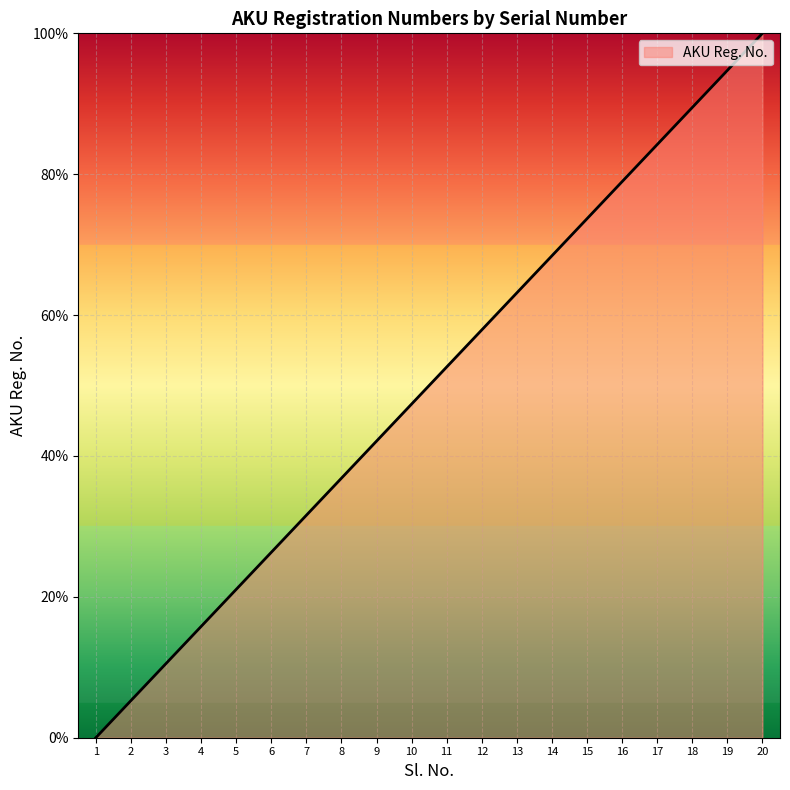

Between 20 and 11, which is larger?

20